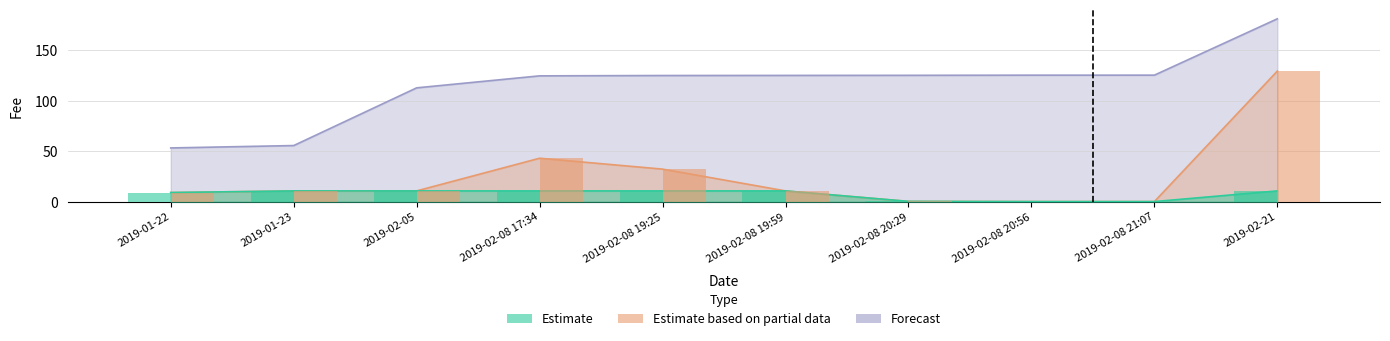

At which label does Estimate first exceed 10?

2019-01-23